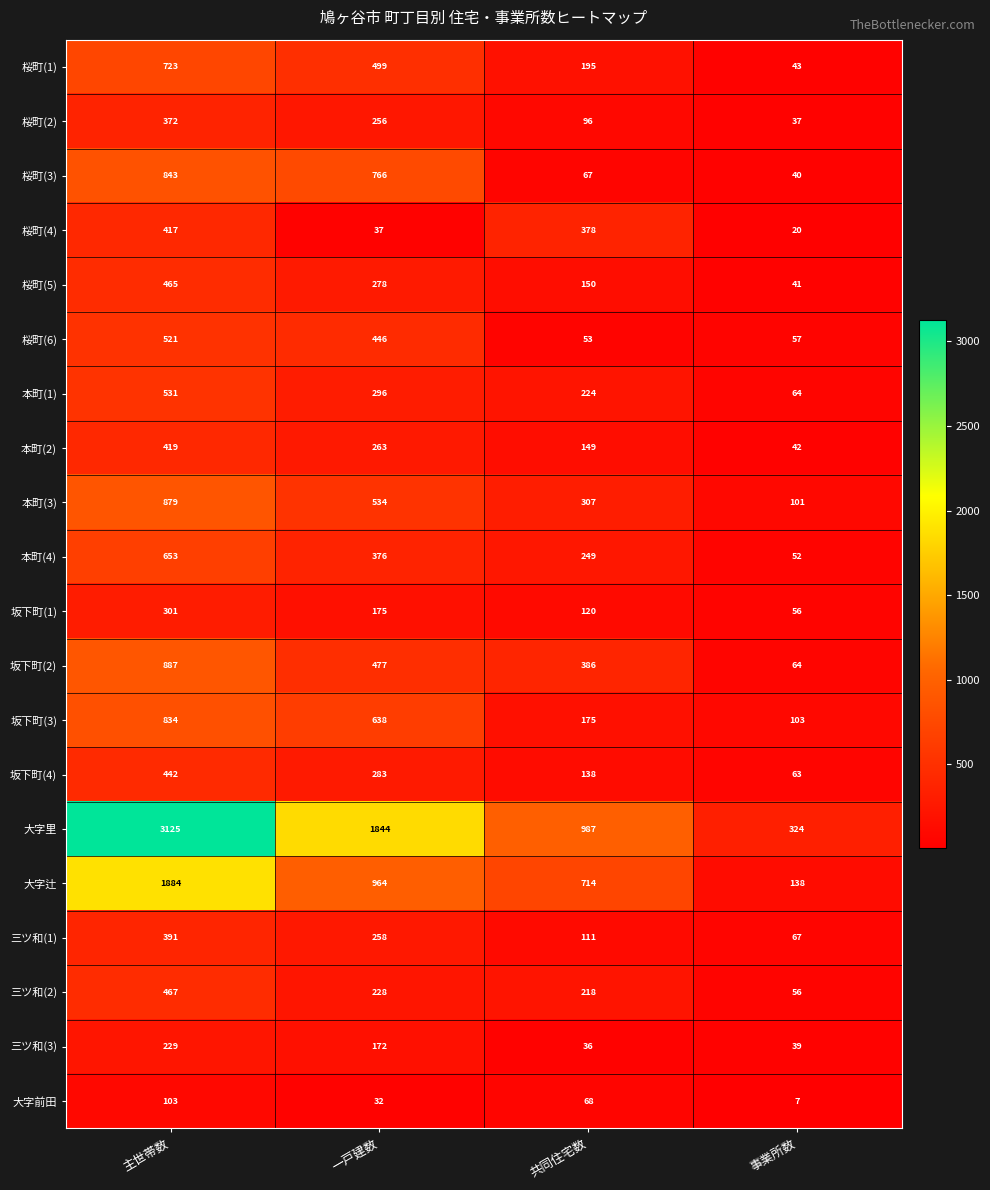

Which series has the largest range (max minus min)?

大字里